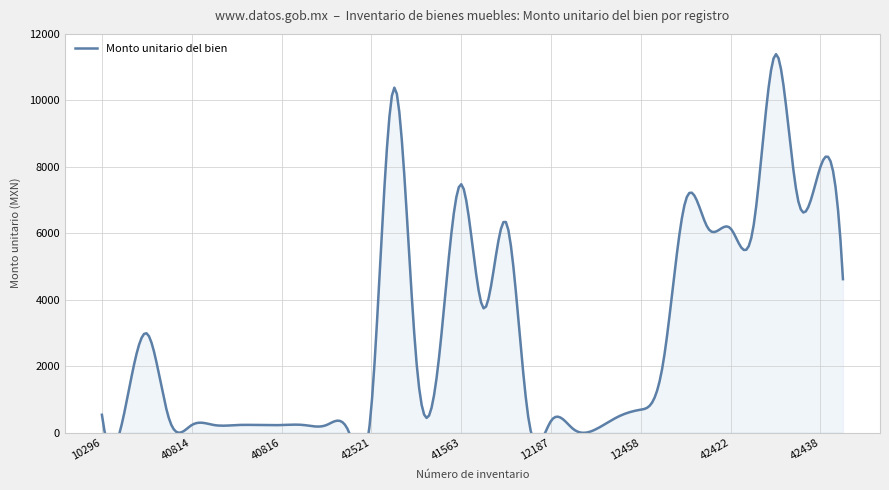

What is the minimum value shown in the chart?

14.3